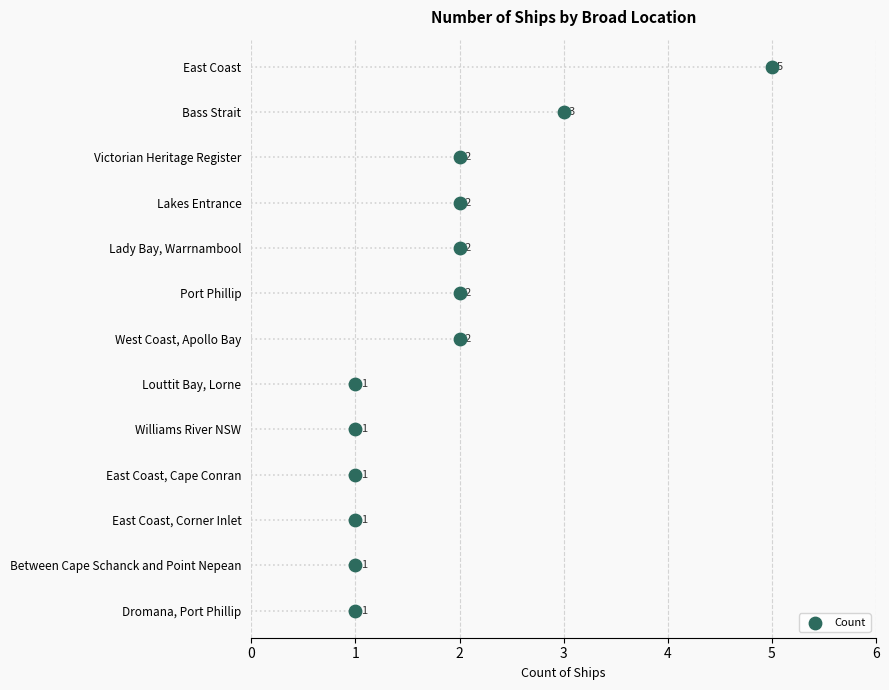

Between 2 and 1, which is larger?

2